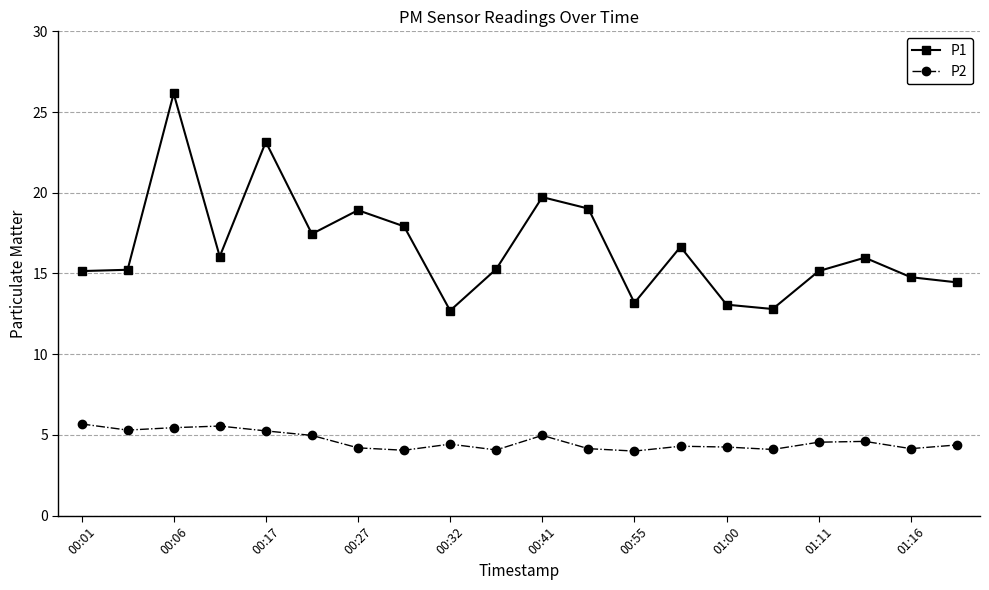

What is the sum of all P1 values?

332.8